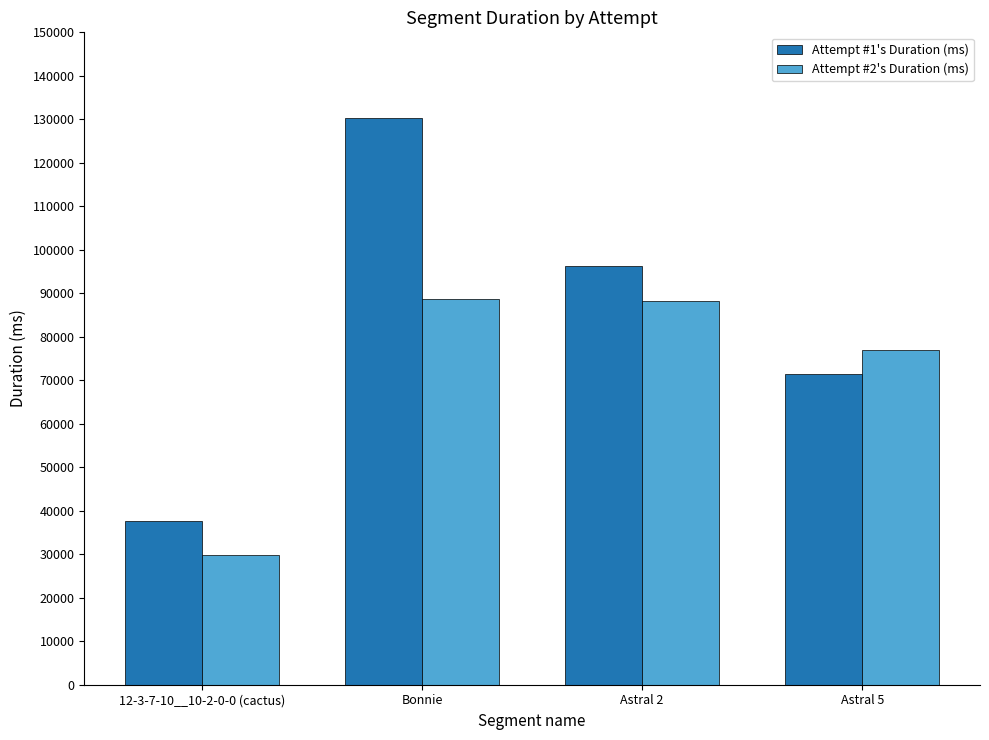

How many bars are there in total?

8